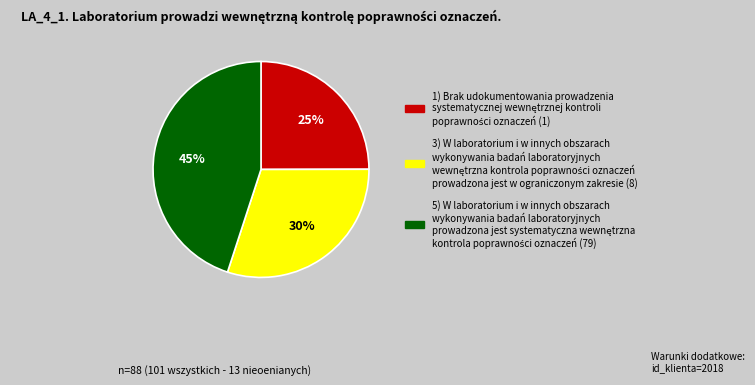

Is there any slice that represents more than half of the pie?

No